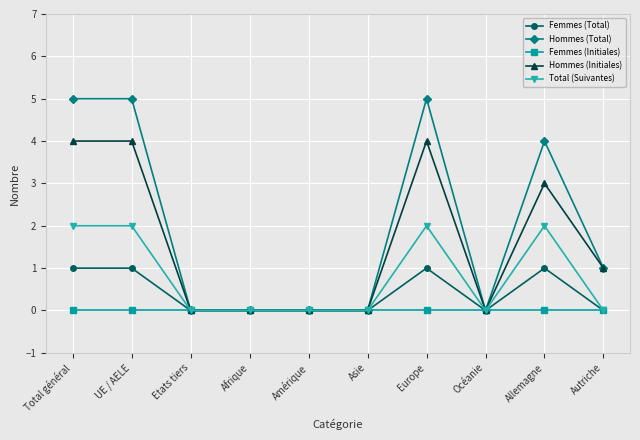

Reading right to left, list all the values displayed in this chart.

Femmes (Total): Autriche=0	Allemagne=1	Océanie=0	Europe=1	Asie=0	Amérique=0	Afrique=0	Etats tiers=0	UE / AELE=1	Total général=1
Hommes (Total): Autriche=1	Allemagne=4	Océanie=0	Europe=5	Asie=0	Amérique=0	Afrique=0	Etats tiers=0	UE / AELE=5	Total général=5
Femmes (Initiales): Autriche=0	Allemagne=0	Océanie=0	Europe=0	Asie=0	Amérique=0	Afrique=0	Etats tiers=0	UE / AELE=0	Total général=0
Hommes (Initiales): Autriche=1	Allemagne=3	Océanie=0	Europe=4	Asie=0	Amérique=0	Afrique=0	Etats tiers=0	UE / AELE=4	Total général=4
Total (Suivantes): Autriche=0	Allemagne=2	Océanie=0	Europe=2	Asie=0	Amérique=0	Afrique=0	Etats tiers=0	UE / AELE=2	Total général=2